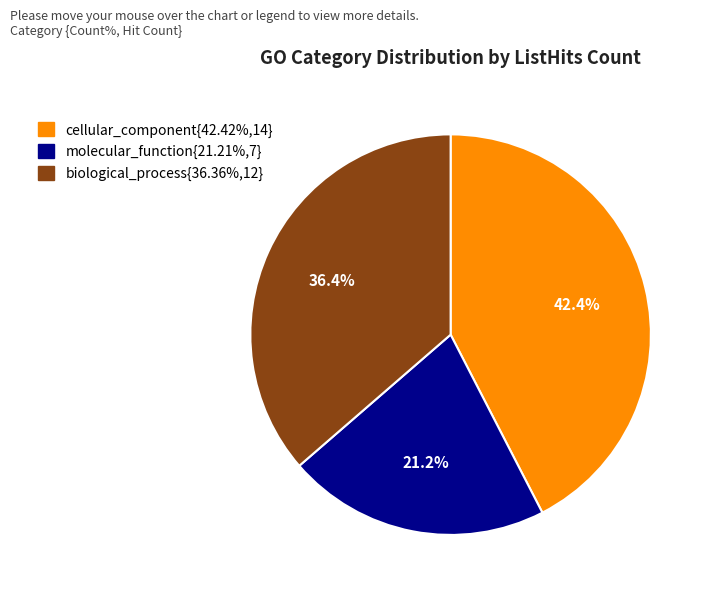

Is there a majority slice in this chart?

No